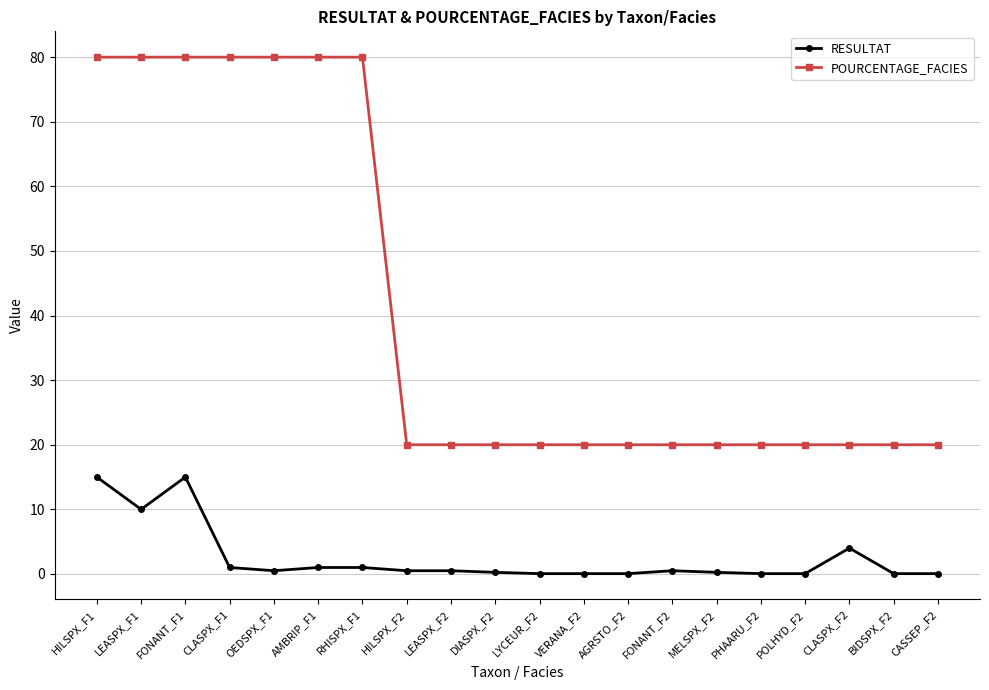

Does the chart have visible grid lines?

Yes